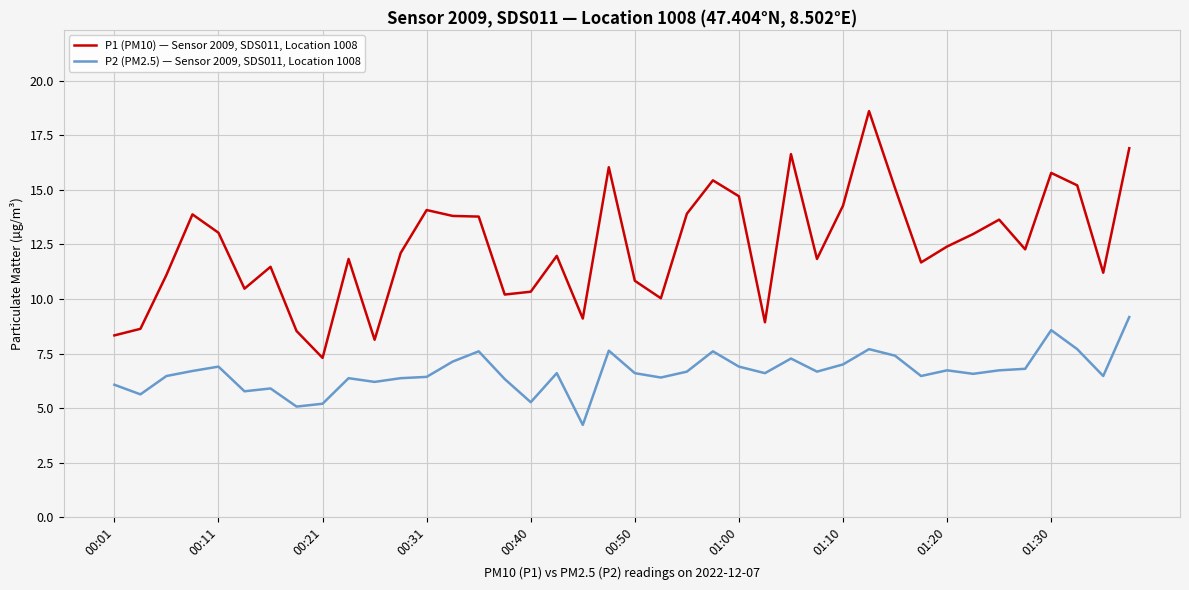

Which series has the largest total across all categories?

P1 (PM10) — Sensor 2009, SDS011, Location 1008